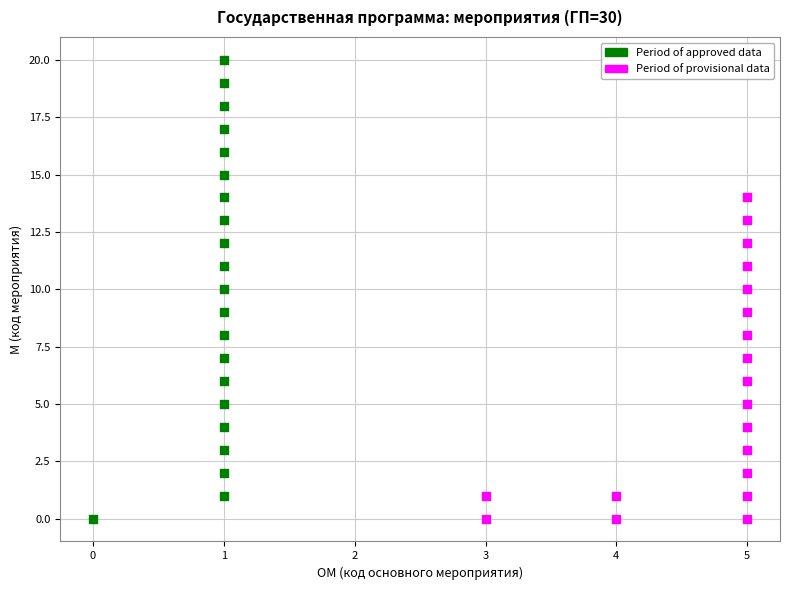

What are all the series names shown in the legend?

Period of approved data, Period of provisional data